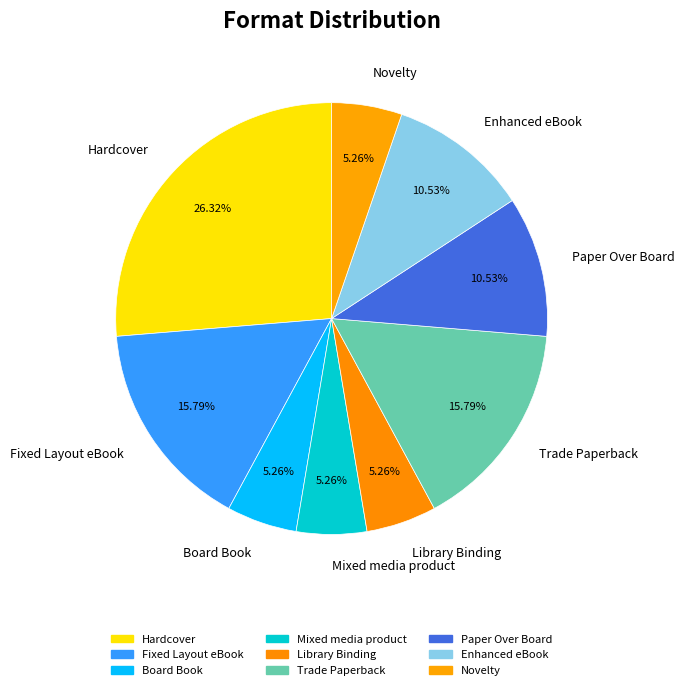

To the nearest percent, what percentage of the pie is Trade Paperback?

16%